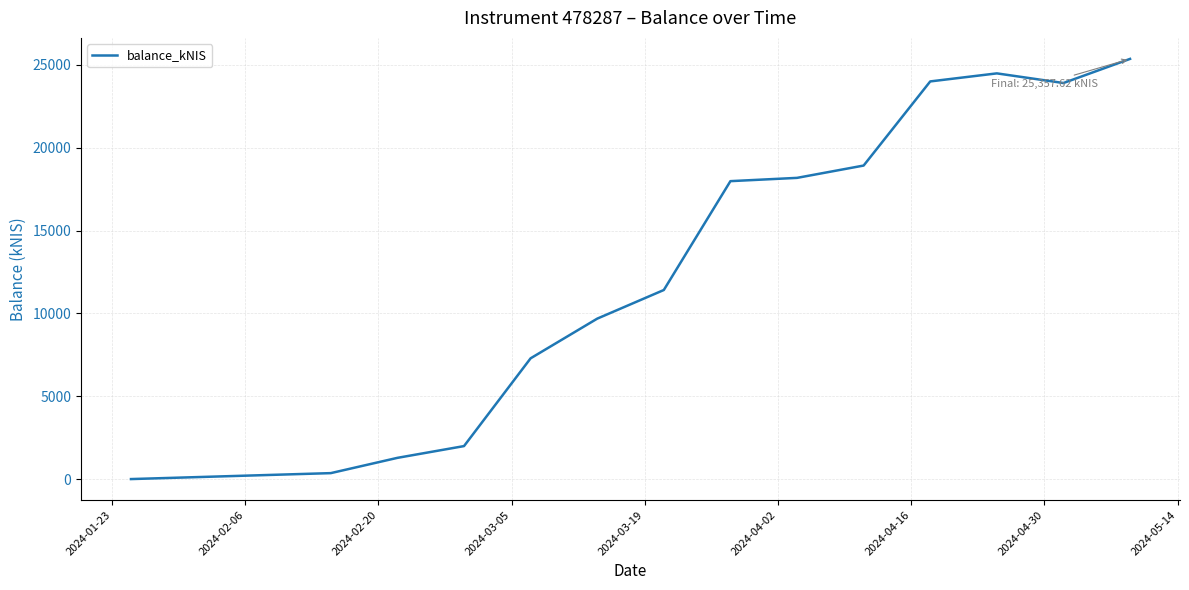

What is the greatest value displayed?

25357.6